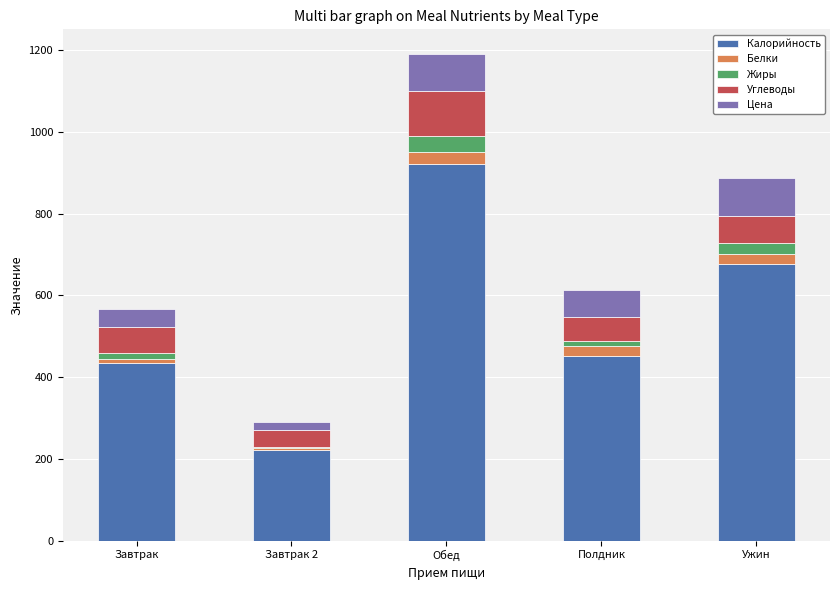

What is the difference between the maximum and minimum values in the Калорийность series?

699